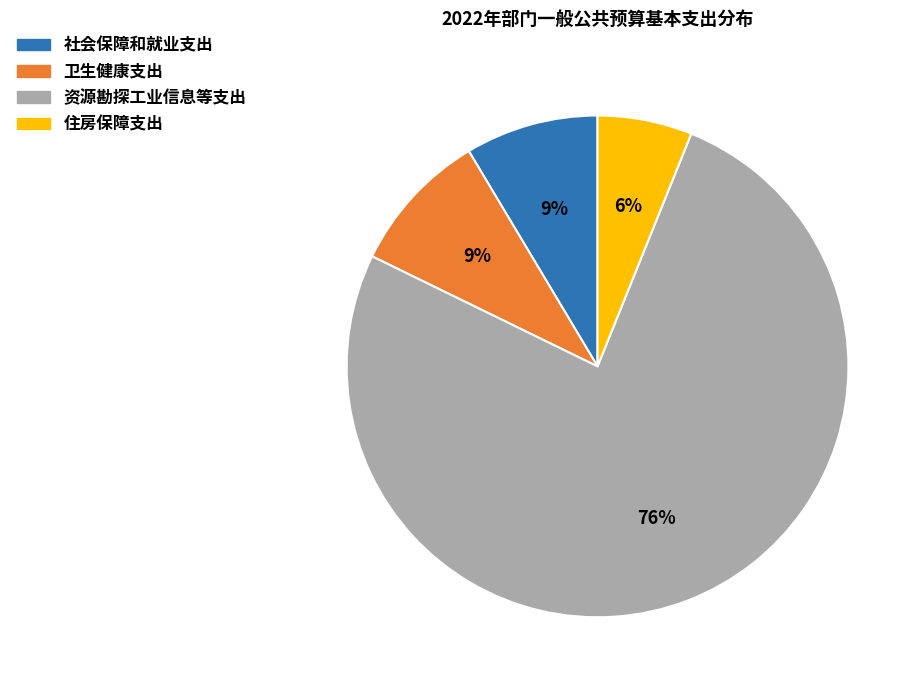

To the nearest percent, what is the combined percentage of 社会保障和就业支出 and 卫生健康支出?

18%